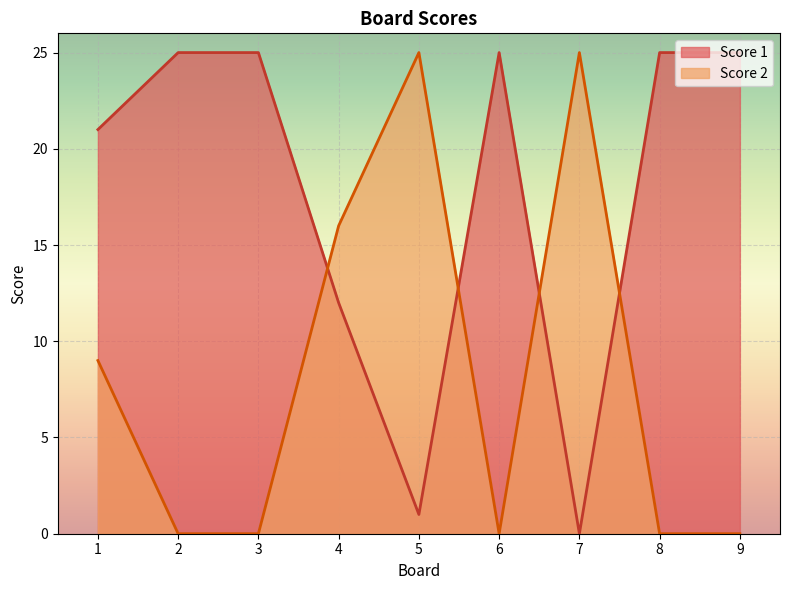

What is the value of the Score 1 point at the 5th from the left?

1